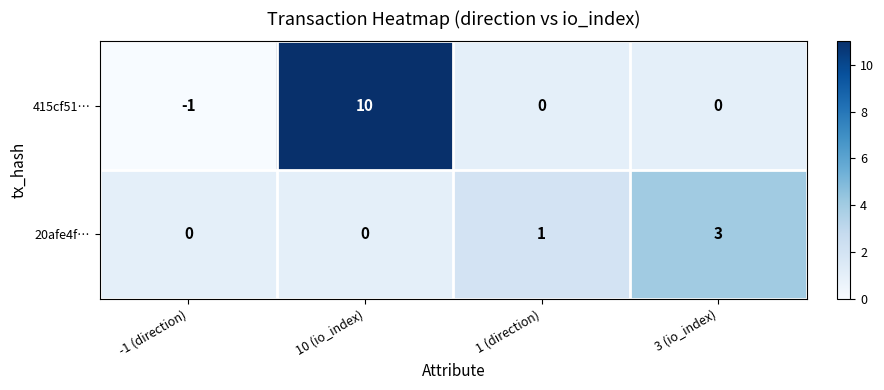

At which category is the sum across all series the highest?

10 (io_index)